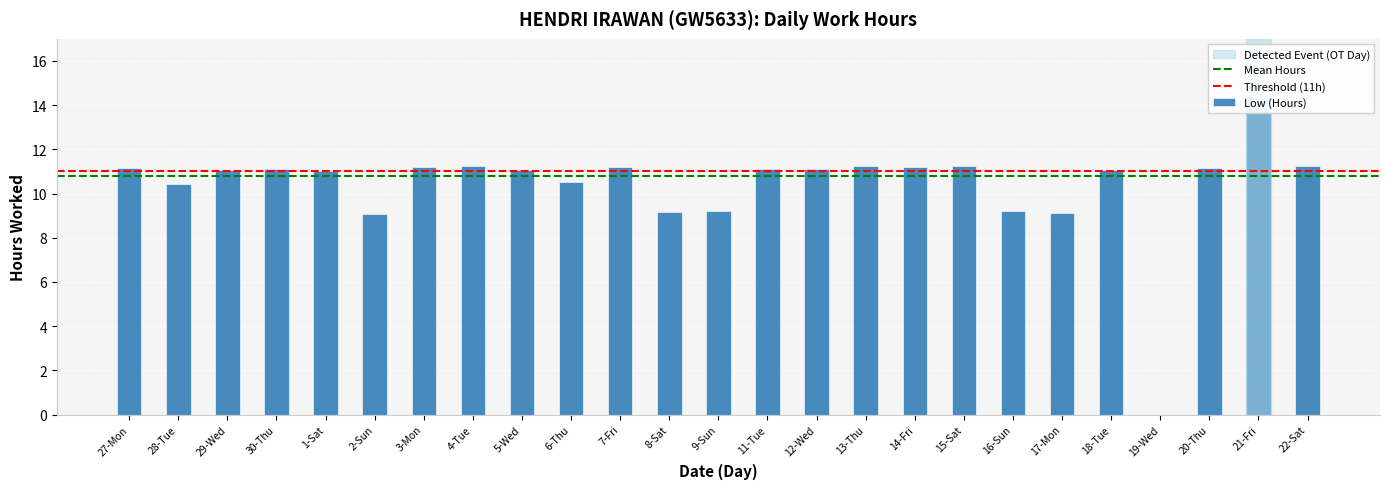

True or false: the data shows 9.2 at 8-Sat.

True